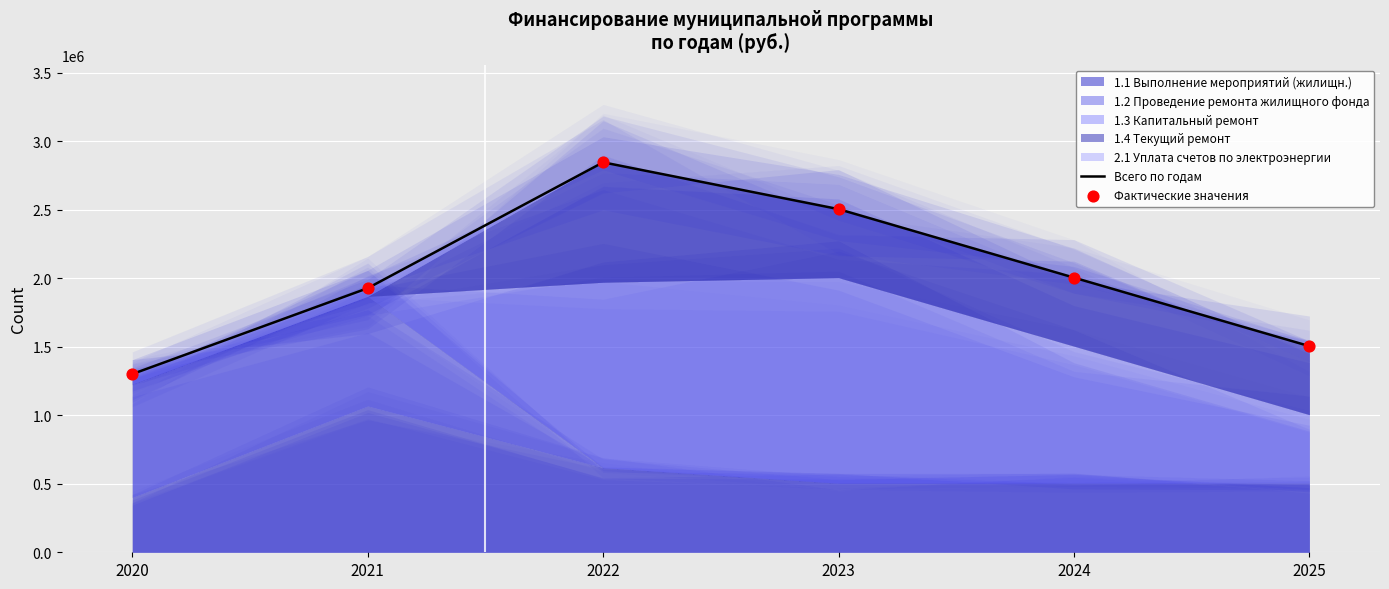

Which series contains the highest Y value?

Всего по годам